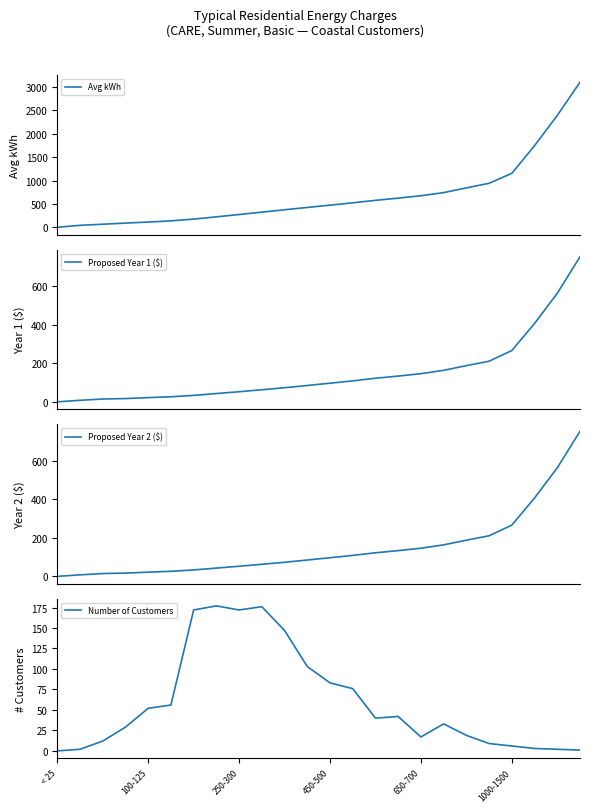

Which series has the widest spread of values?

Avg kWh